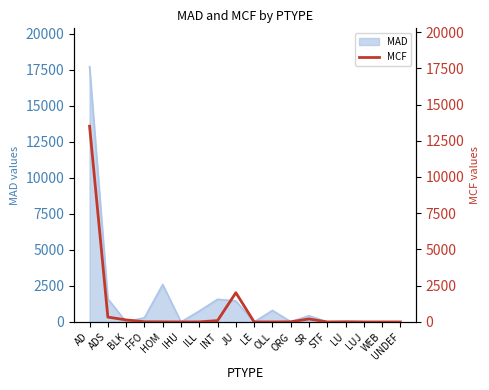

True or false: MAD has a value of 0 at IHU.

True